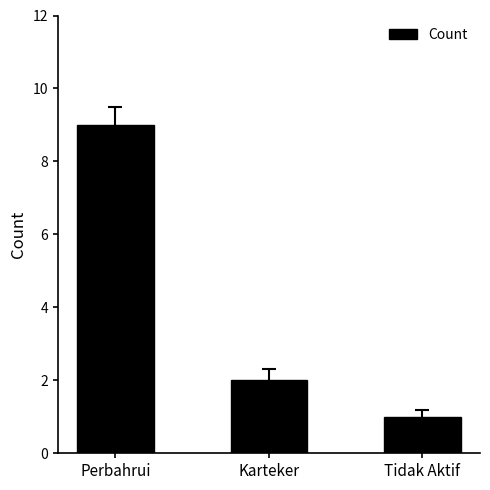

Count the values in the range 1 to 9.

3